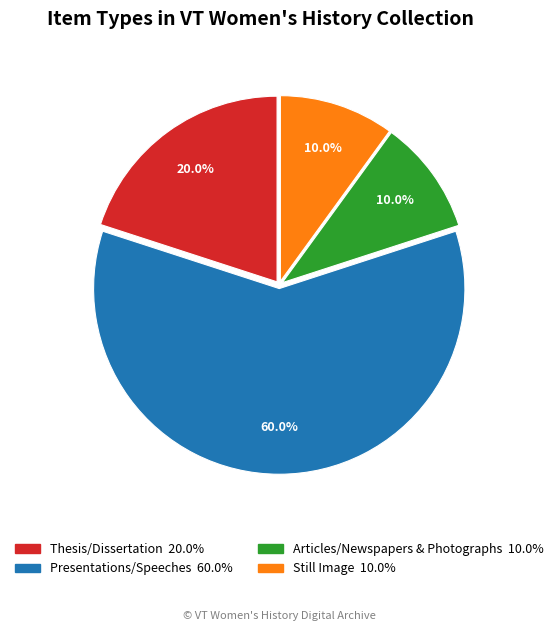

Is there a majority slice in this chart?

Yes